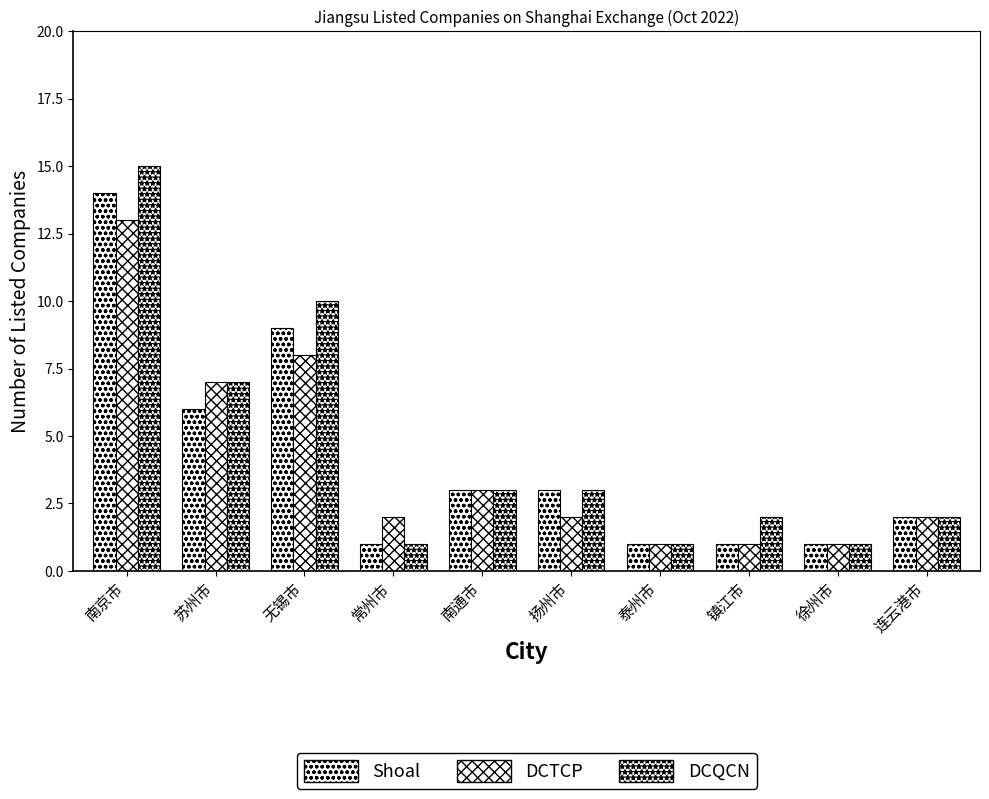

How many bars are there in total?

30